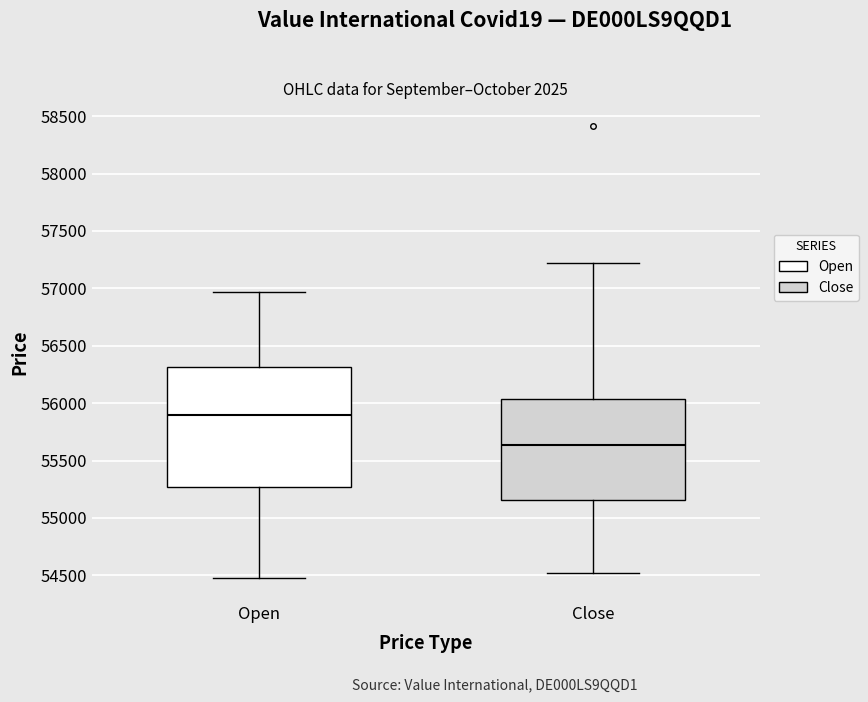

Reading left to right, transcribe this box plot: for each box, give where its median line is, the range the box spans, and where its two whiskers end, as read against the y-axis. The values are not printed on the chart, so give them approximately, as read against the axis.

Open: median 55900, box 55250 to 56300, whiskers 54450 to 56950
Close: median 55650, box 55150 to 56050, whiskers 54500 to 57200